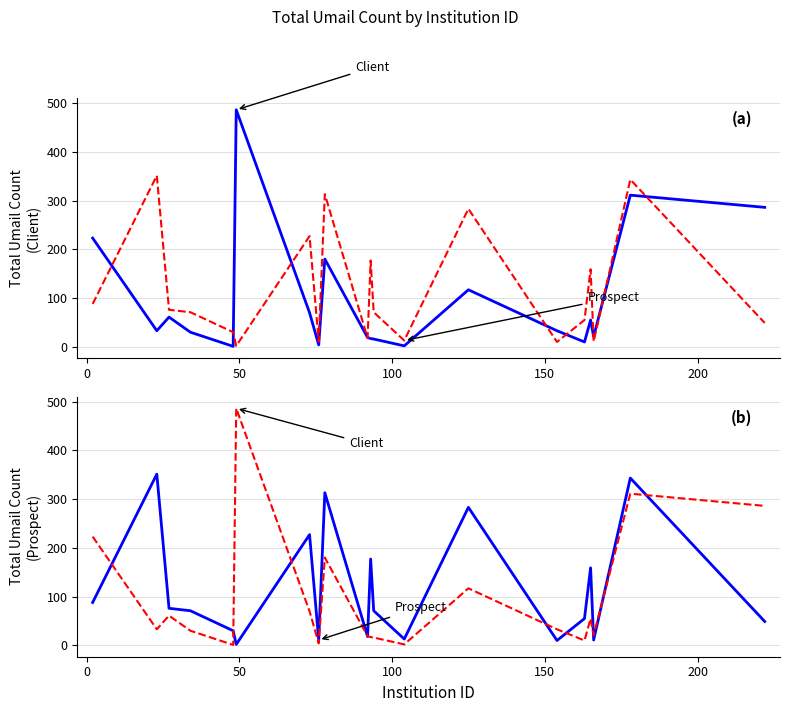

List the series in order of their peak value, highest first.

Client, Prospect